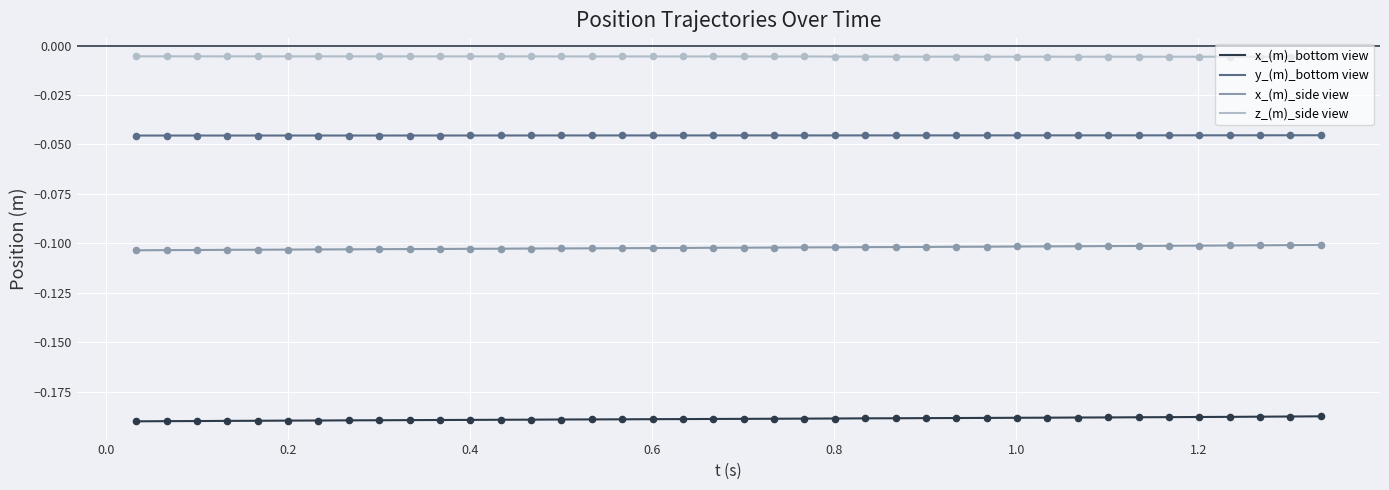

Which series has the largest total across all categories?

z_(m)_side view